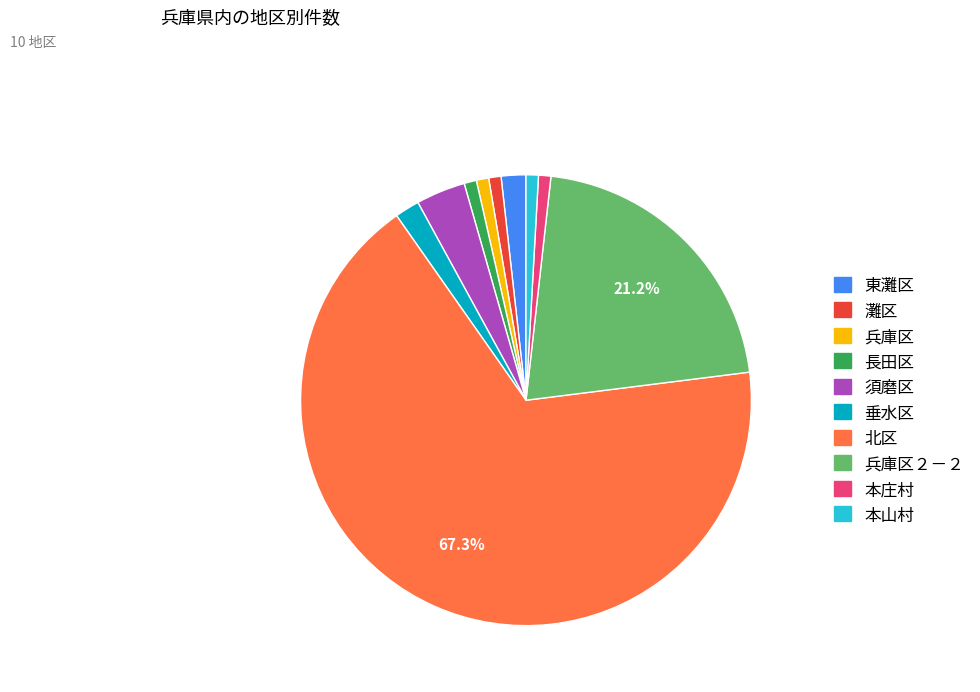

To the nearest percent, what is the average slice percentage?

10%